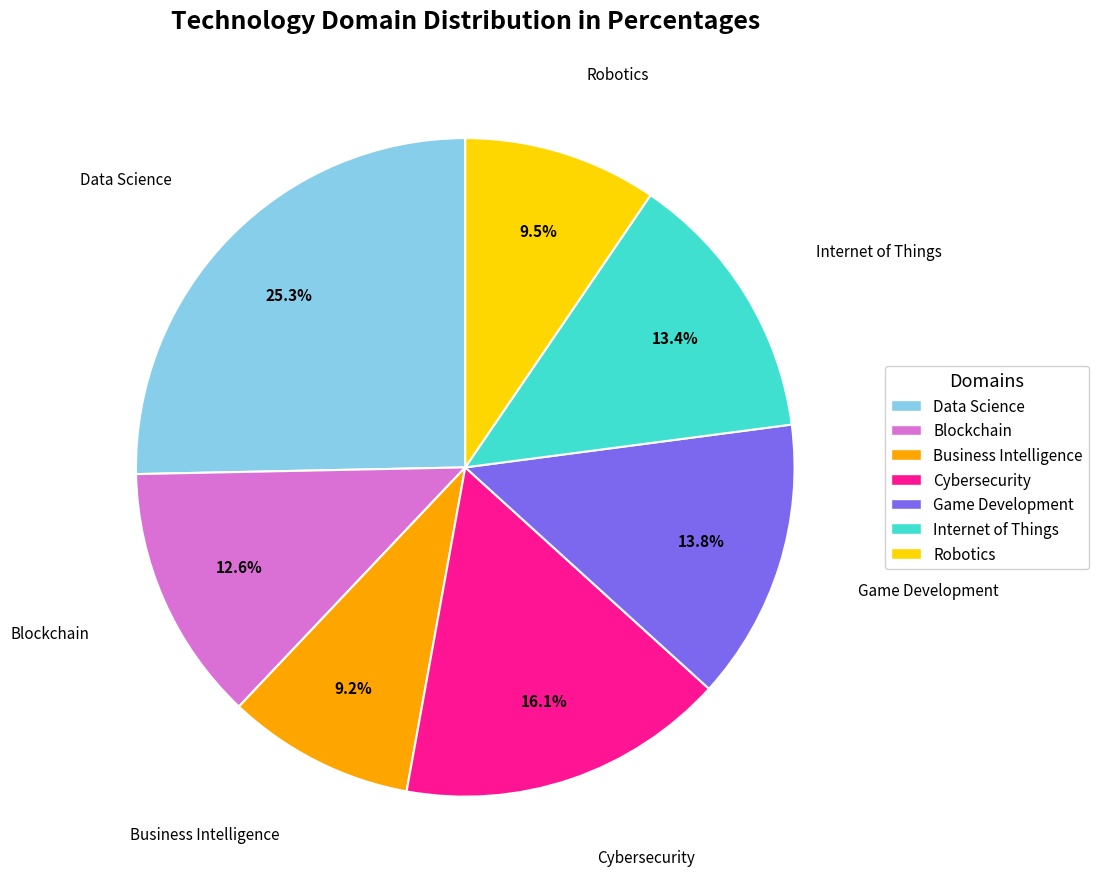

Between Data Science and Internet of Things, which is larger?

Data Science